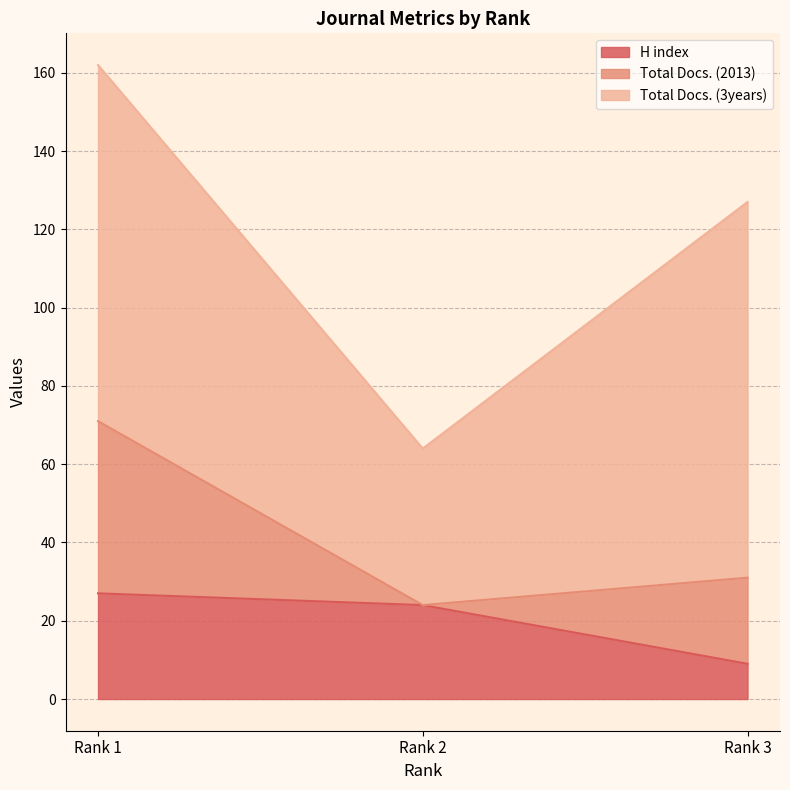

How many values in the H index series exceed 24?

1